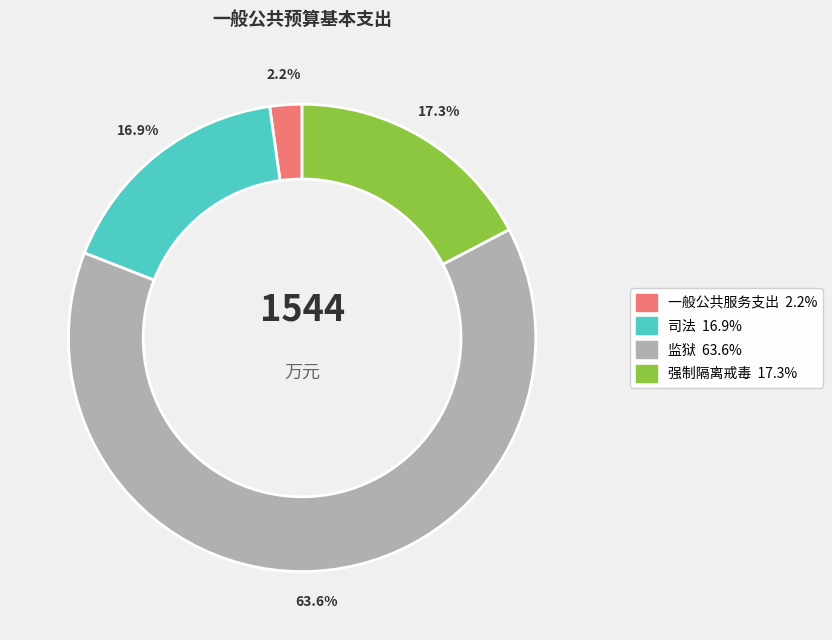

What portion of the pie excludes 强制隔离戒毒?

82.7%